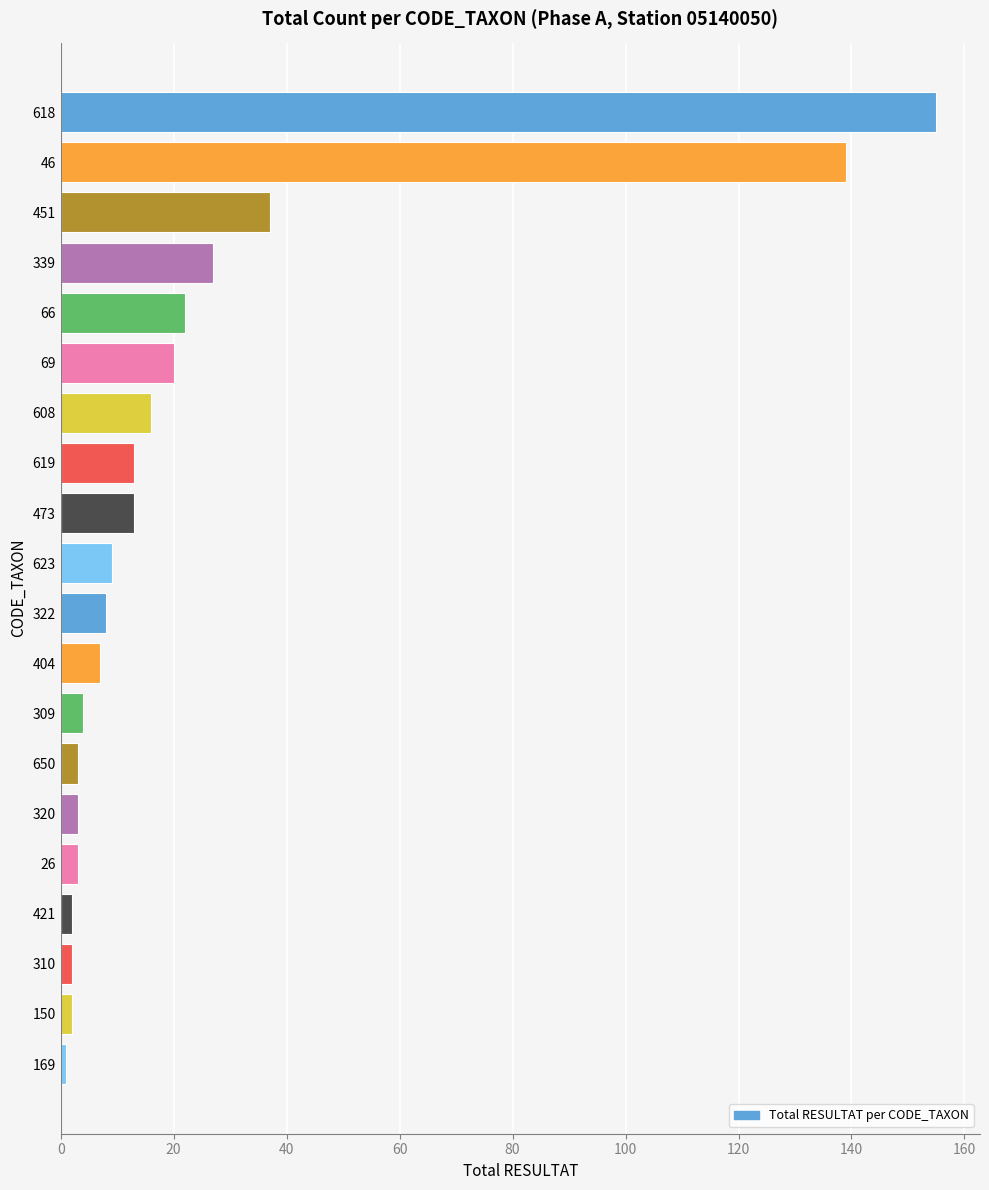

The chart shows a value of 4 at 623. True or false?

False